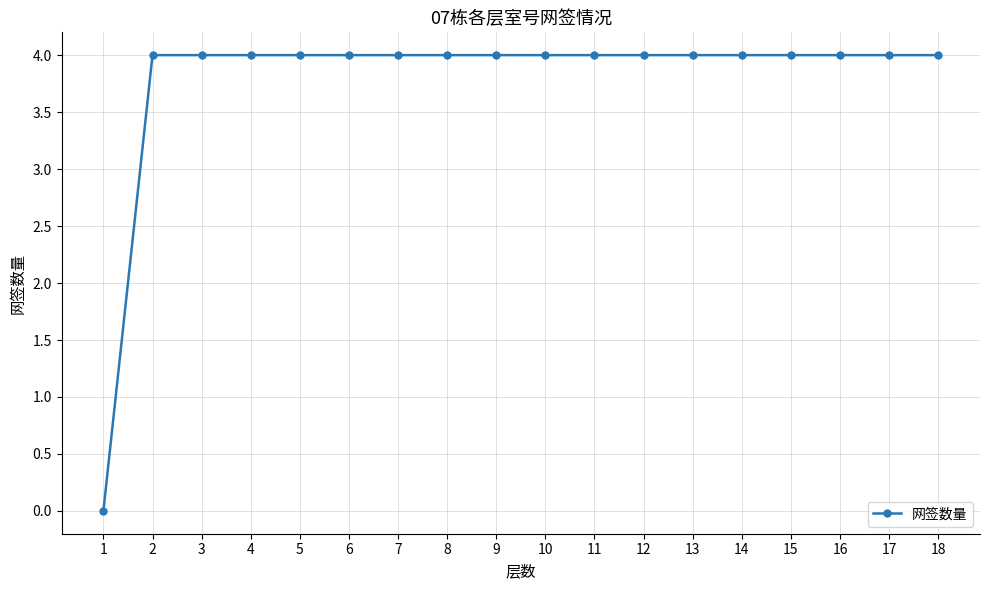

How many lines are shown in the chart?

1